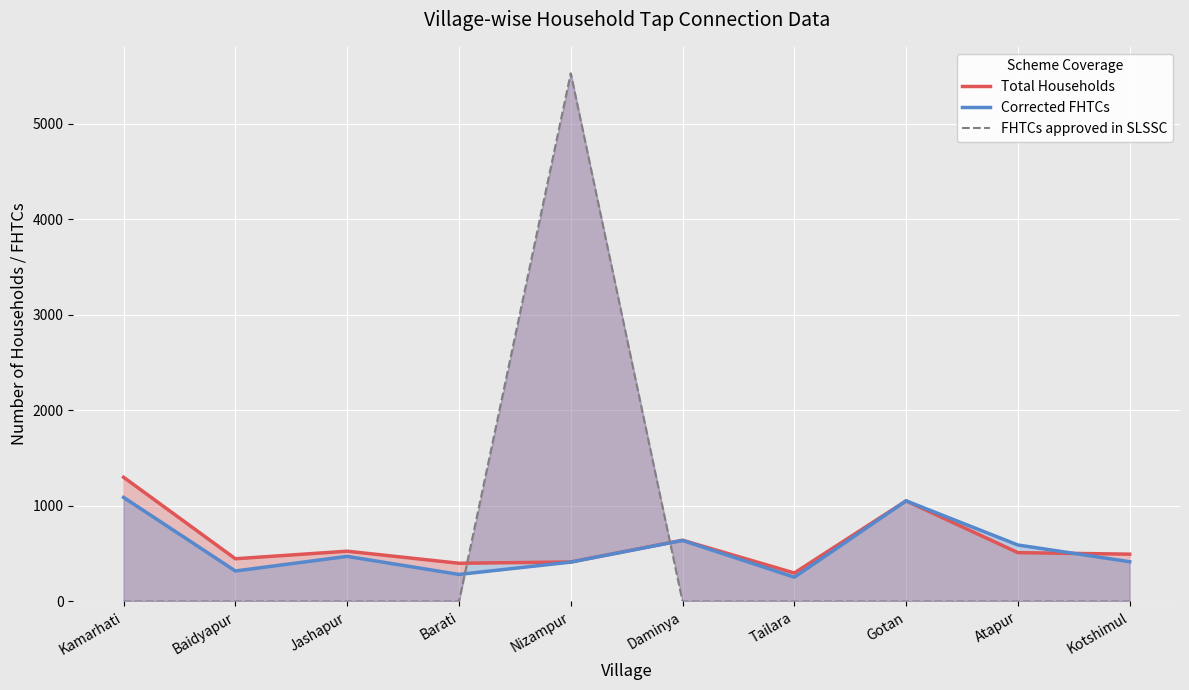

Which series has the largest total across all categories?

Total Households